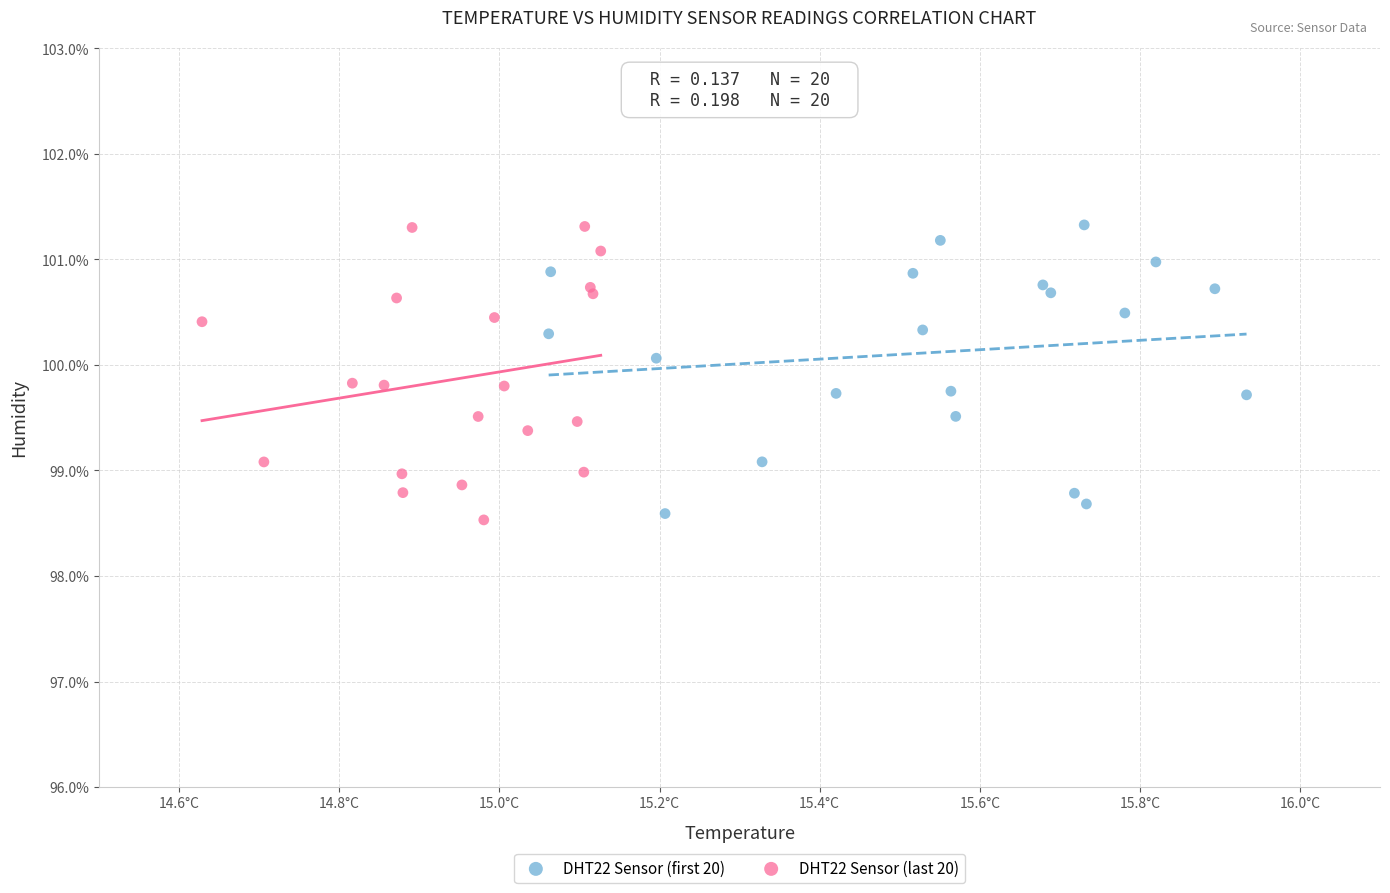

Which series reaches the minimum Y coordinate?

DHT22 Sensor (last 20)